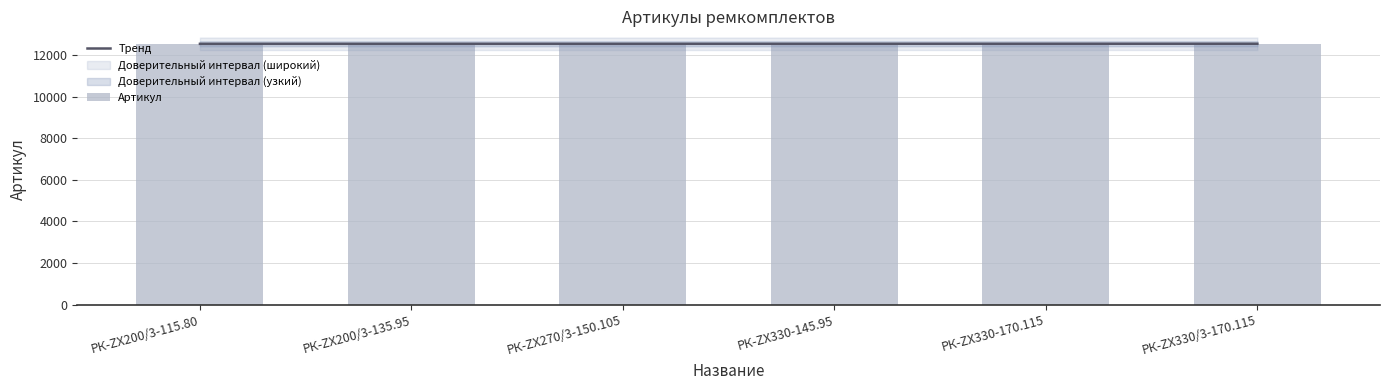

What is the value of the Артикул bar at the 3rd from the left?

12535